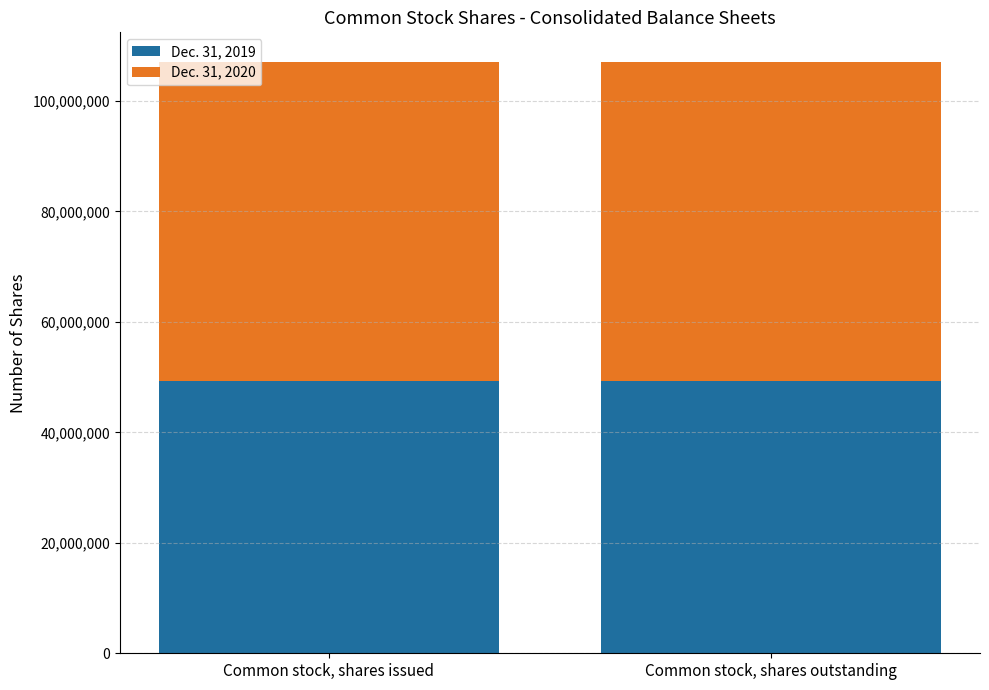

What is the average value of the Dec. 31, 2019 series?

49272223